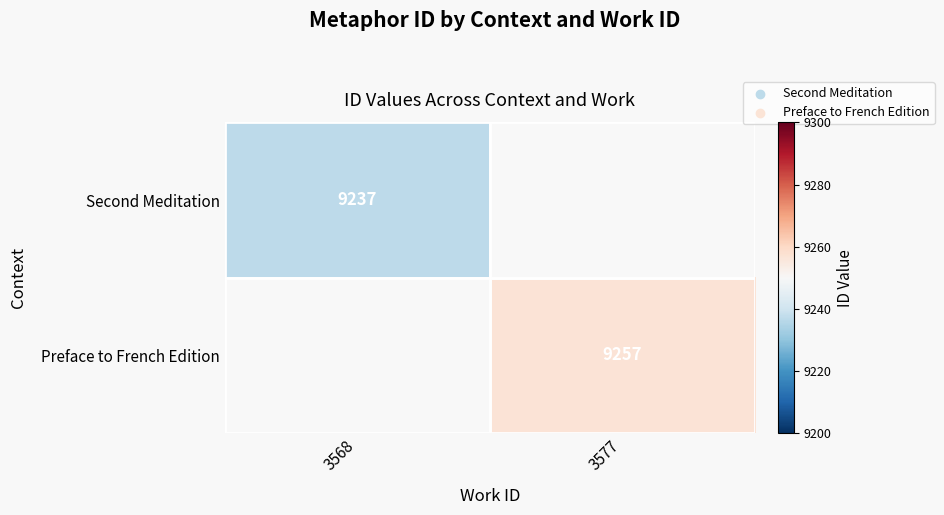

Between 3568 and 3577, which is larger?

3577